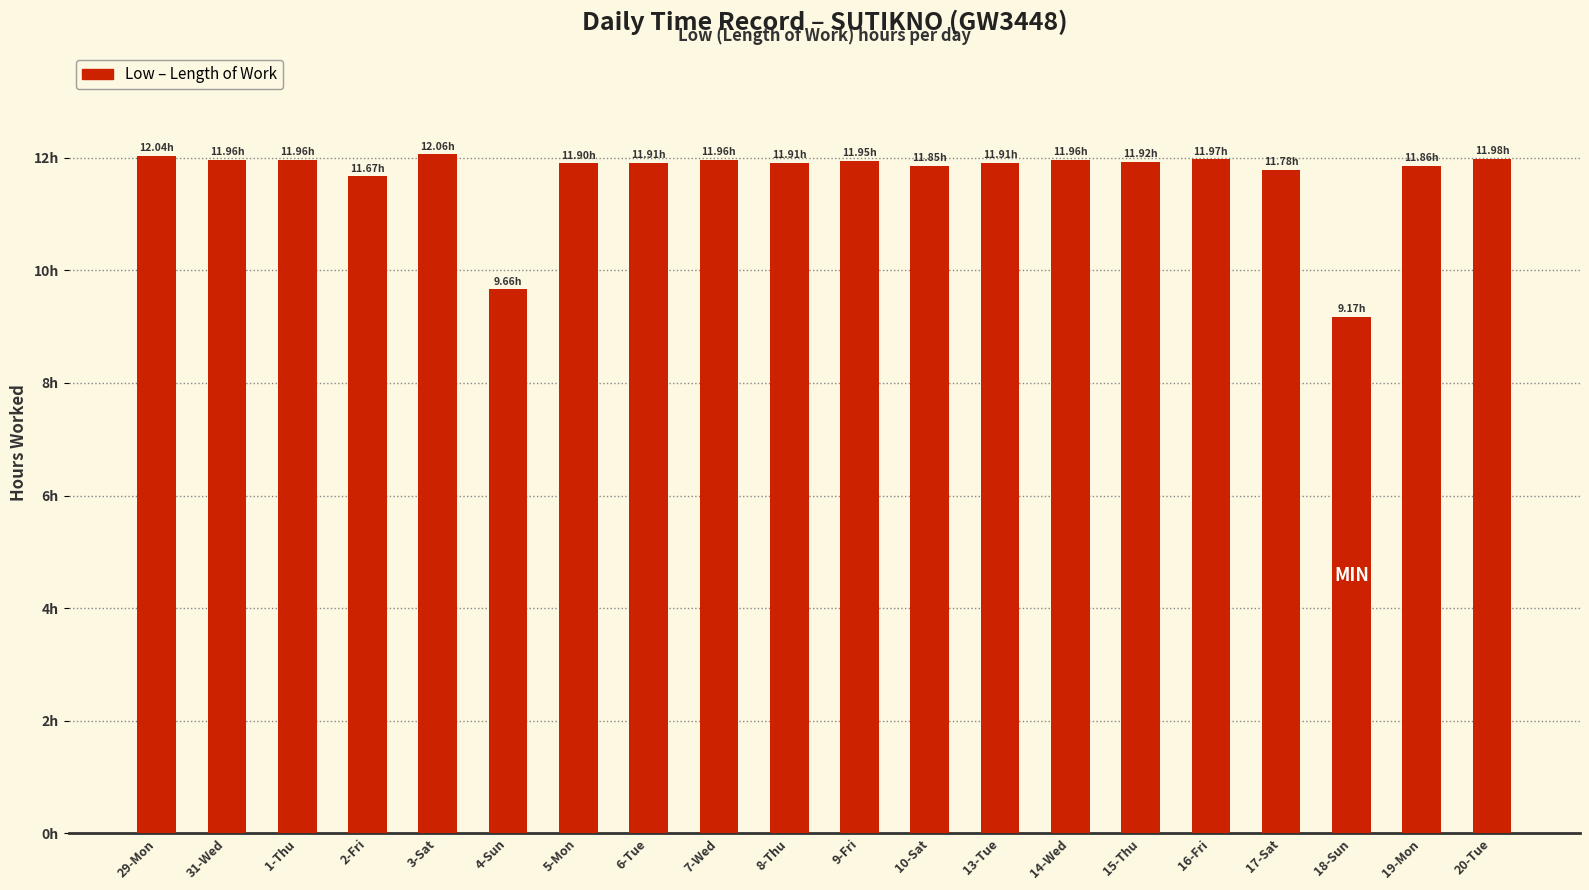

Approximately how many times larger is the value at 17-Sat compared to 2-Fri?

1.0